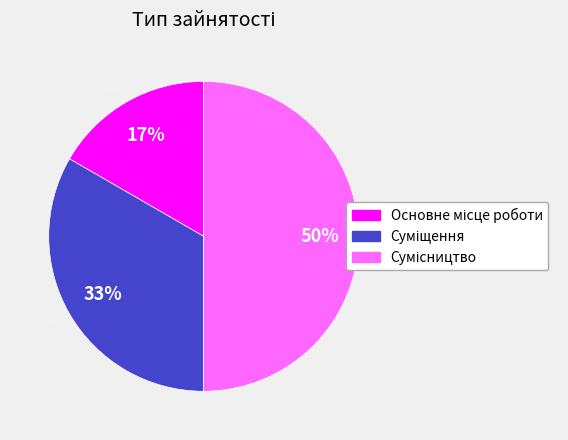

To the nearest percent, what is the average slice percentage?

33%